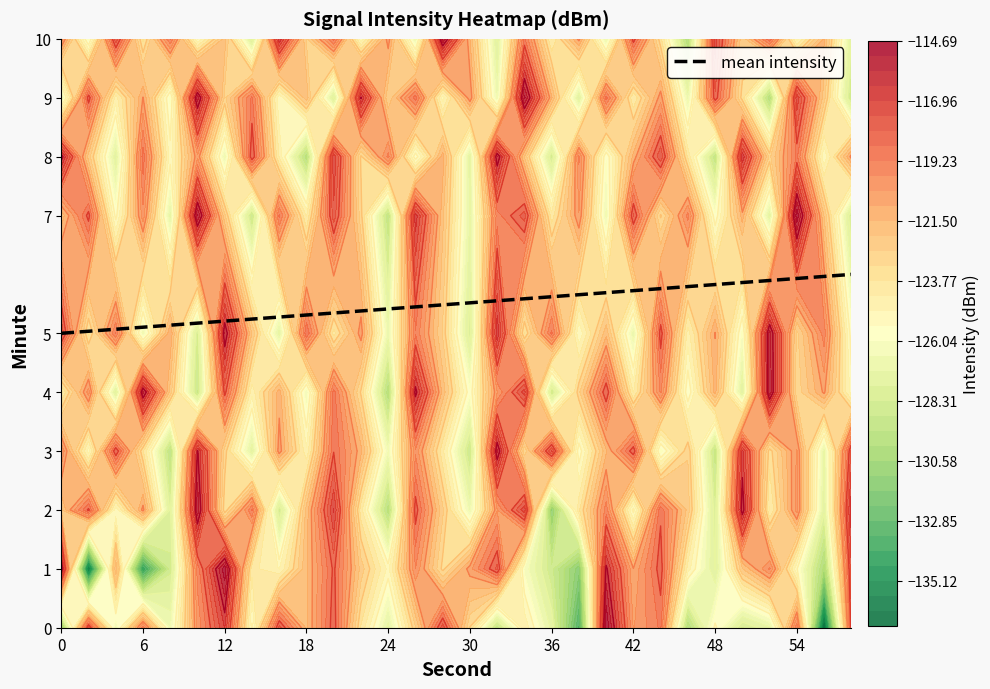

Is it true that mean intensity equals 5.1 at 6?

True